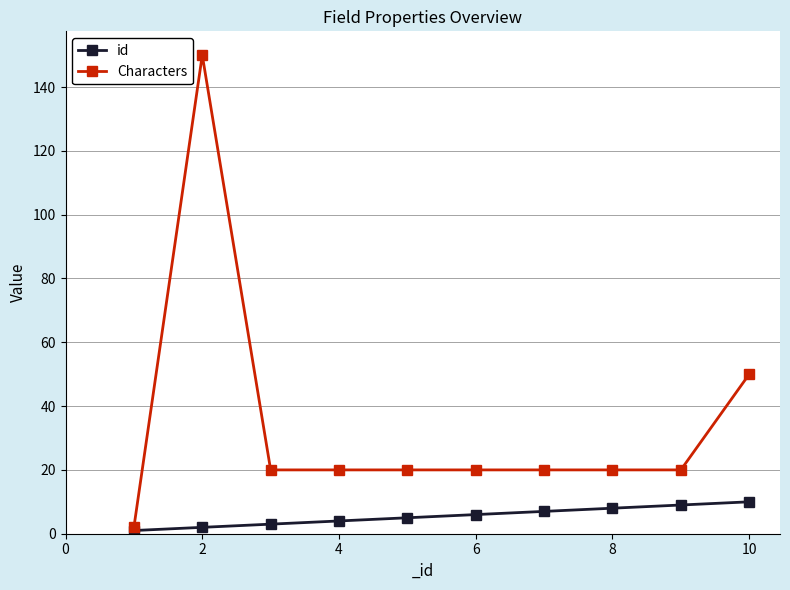

Which series has the largest range (max minus min)?

Characters